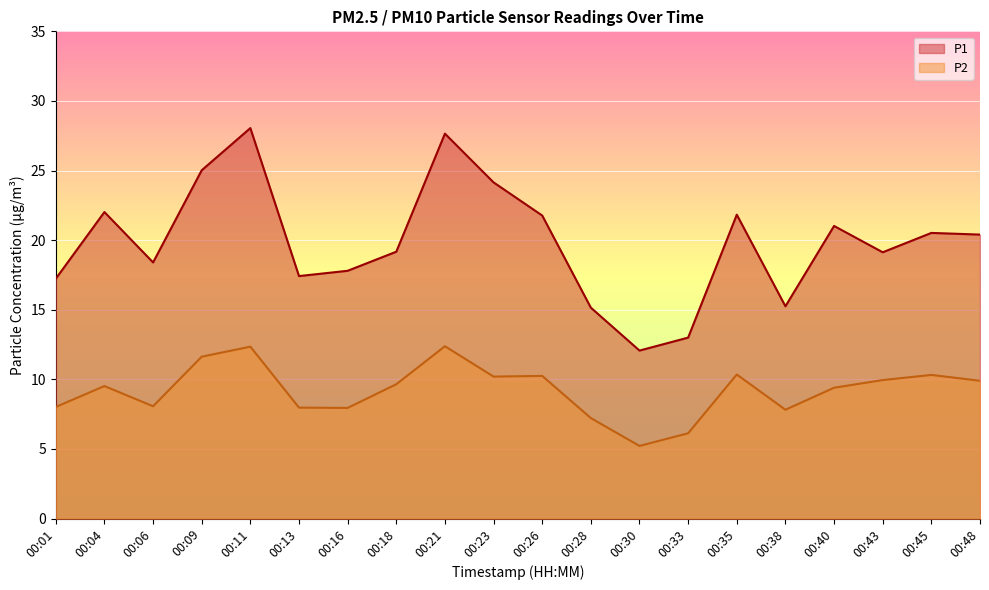

At which label does P1 reach its minimum?

00:30